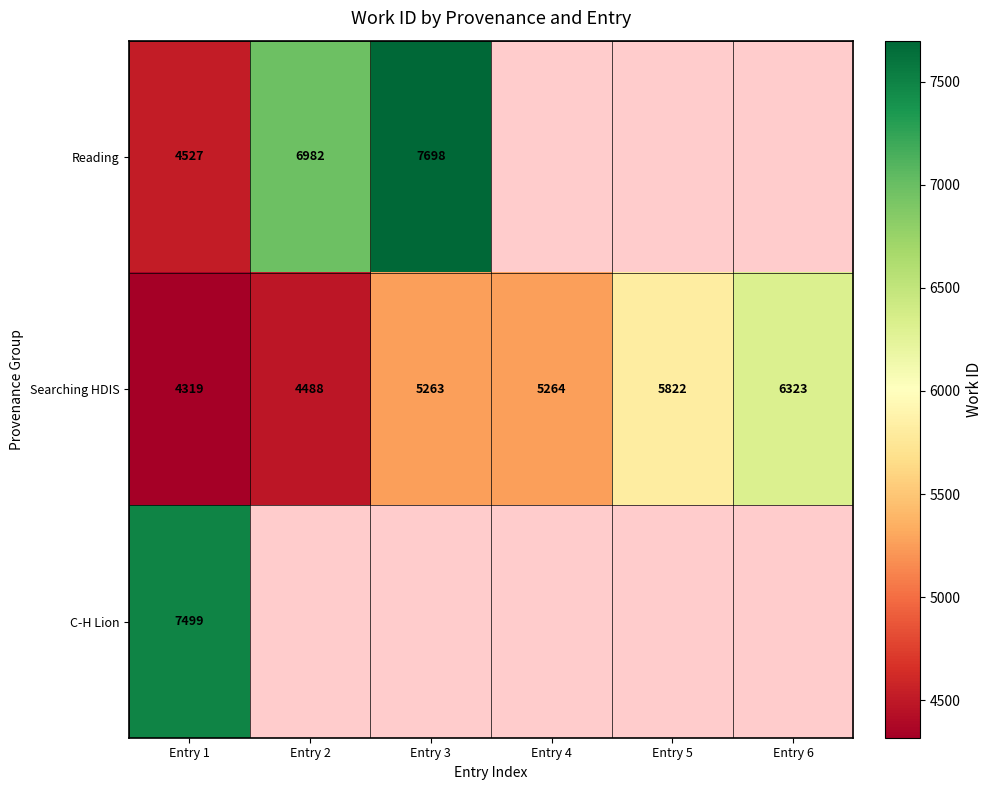

What is the spread (max minus min) of values at Entry 1?

3180